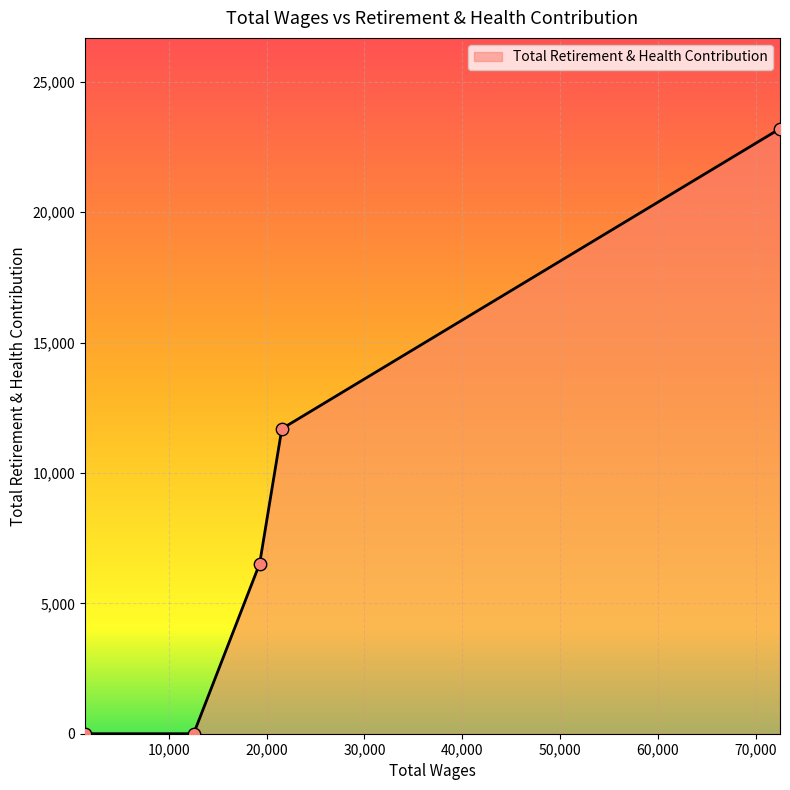

What is the greatest value displayed?

23201